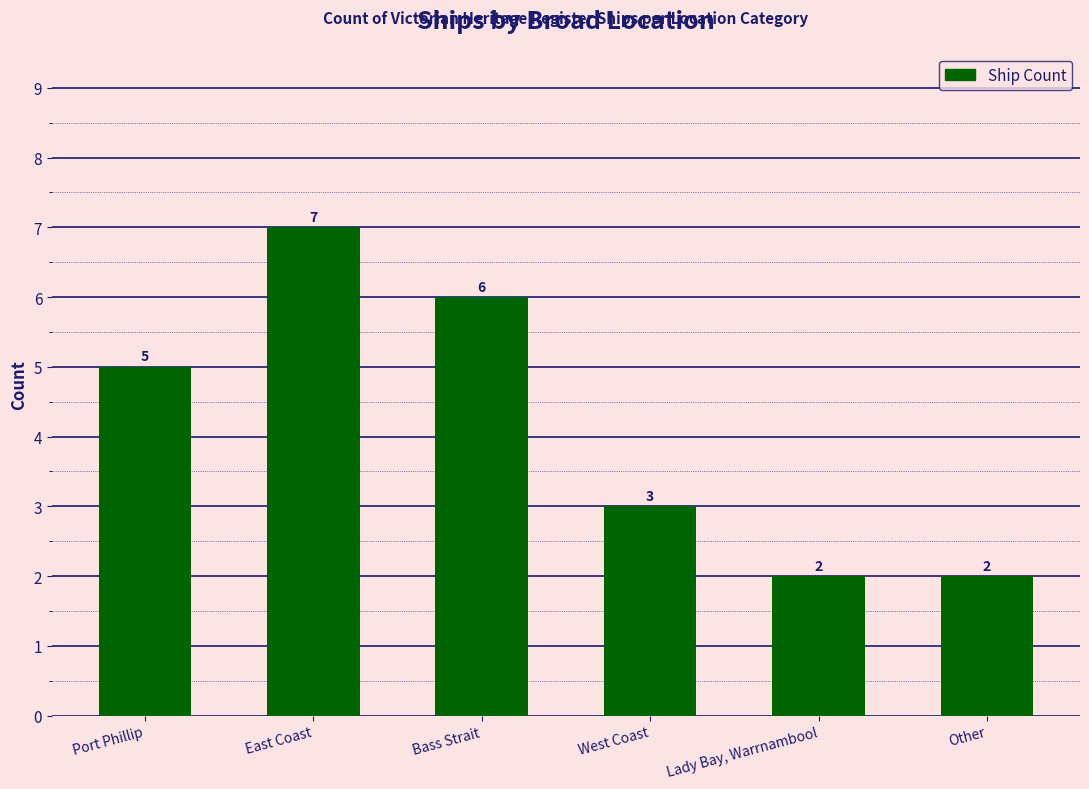

What value does the data have at Bass Strait?

6